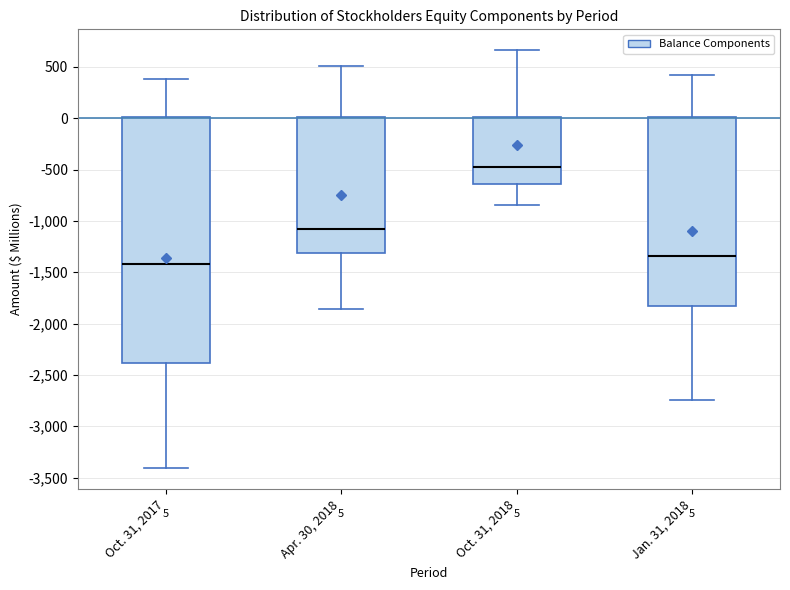

Which box's median line is the lowest?

Oct. 31, 2017